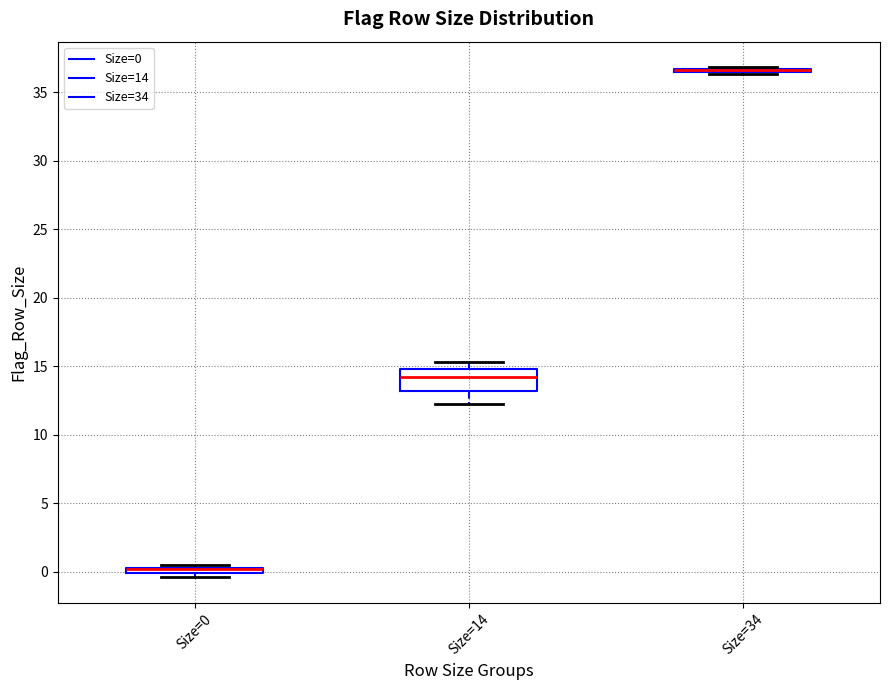

Which box is the tallest, from its lower edge to its upper edge?

Size=14